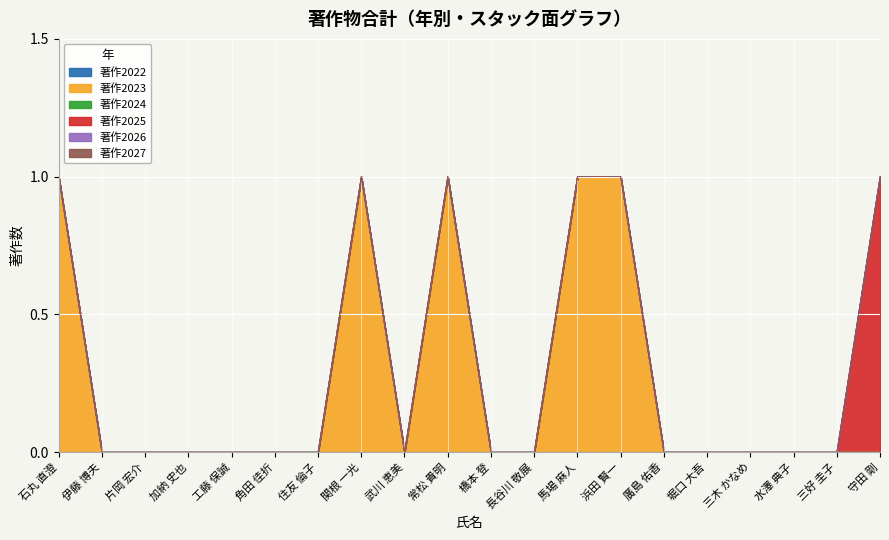

What is the spread (max minus min) of values at 馬場 麻人?

1